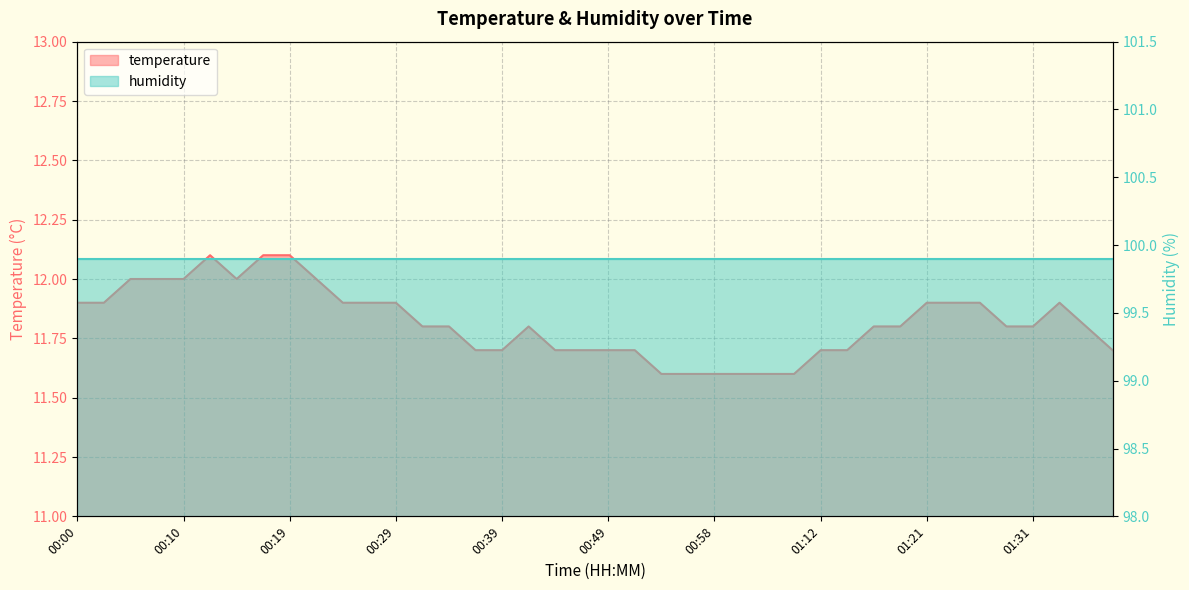

Approximately how many times larger is the value at 00:19 compared to 00:05?

1.0